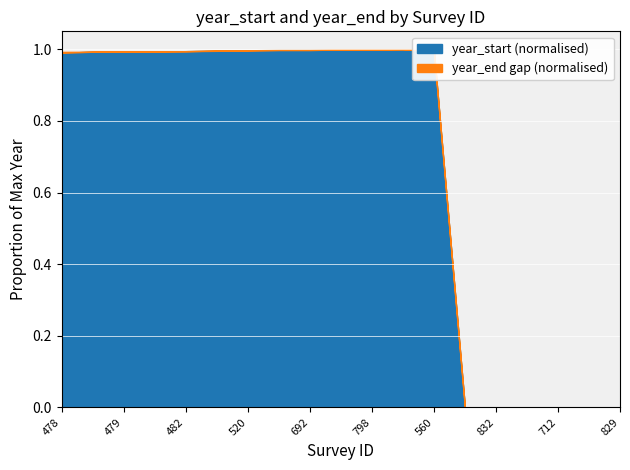

What is the maximum value for year_start (normalised)?

1.0